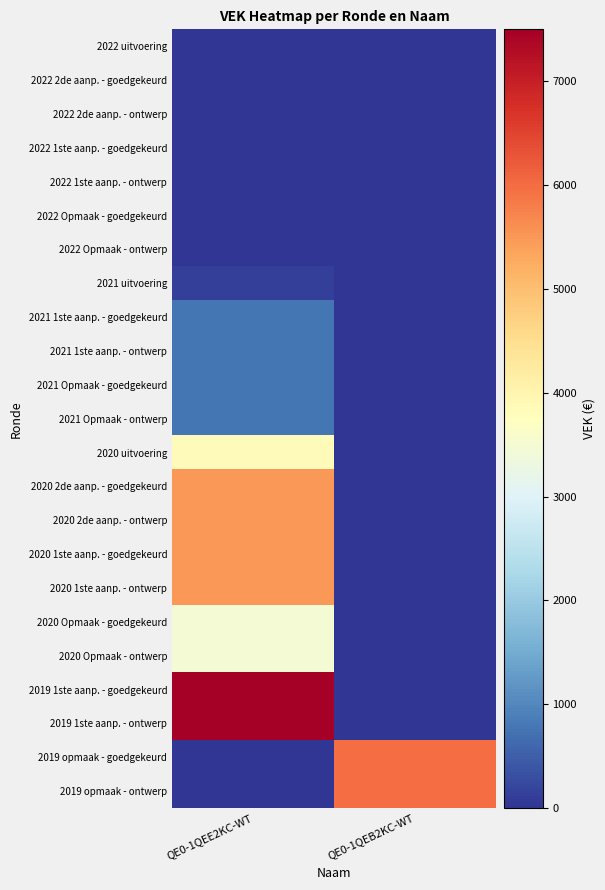

Which series has the largest total across all categories?

2019 1ste aanp. - goedgekeurd